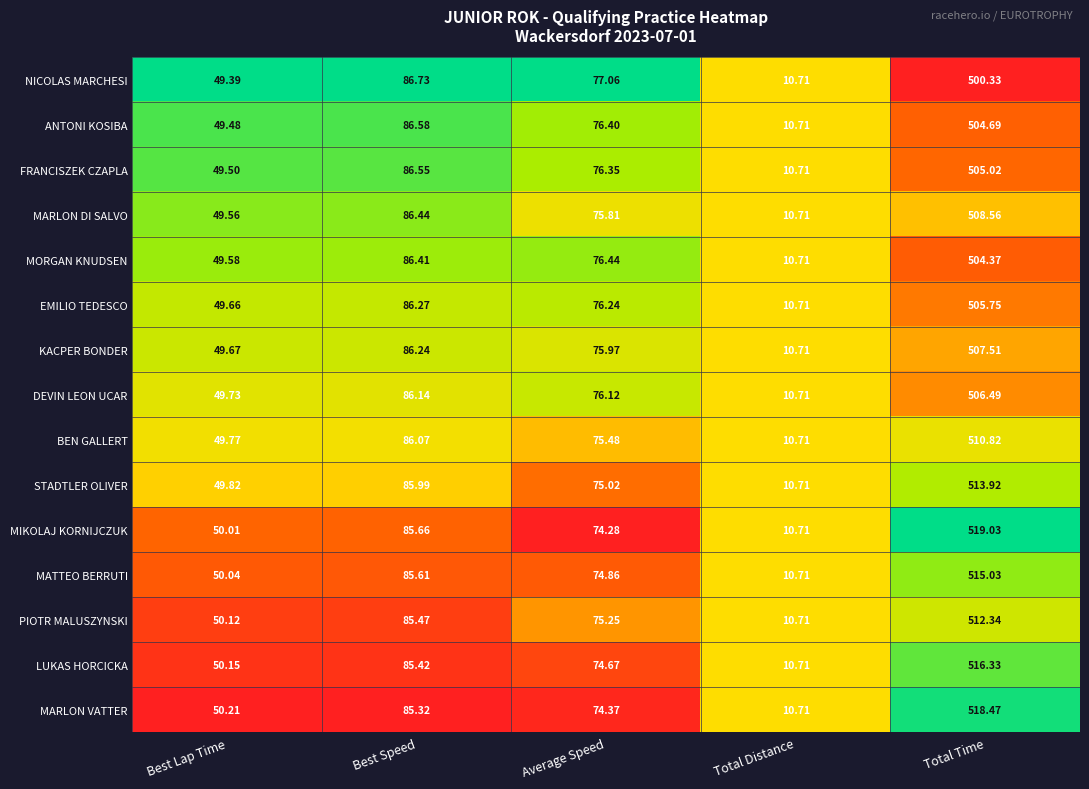

List the series in order of their peak value, highest first.

MIKOLAJ KORNIJCZUK, MARLON VATTER, LUKAS HORCICKA, MATTEO BERRUTI, STADTLER OLIVER, PIOTR MALUSZYNSKI, BEN GALLERT, MARLON DI SALVO, KACPER BONDER, DEVIN LEON UCAR, EMILIO TEDESCO, FRANCISZEK CZAPLA, ANTONI KOSIBA, MORGAN KNUDSEN, NICOLAS MARCHESI